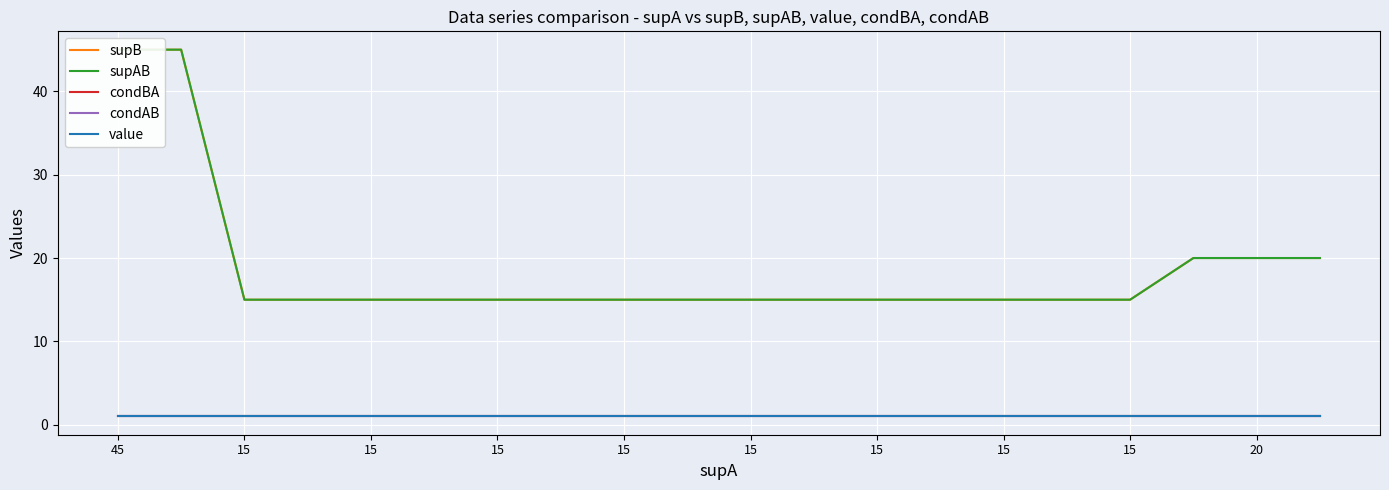

True or false: supB has more than 0 points higher than both neighbors.

False